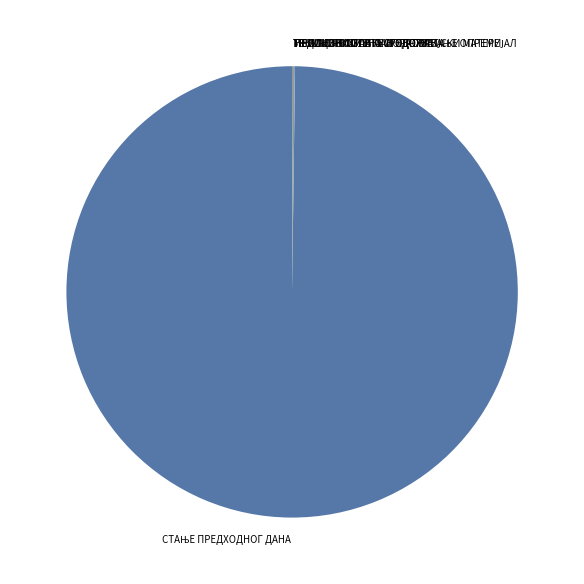

Does any single category account for the majority?

Yes